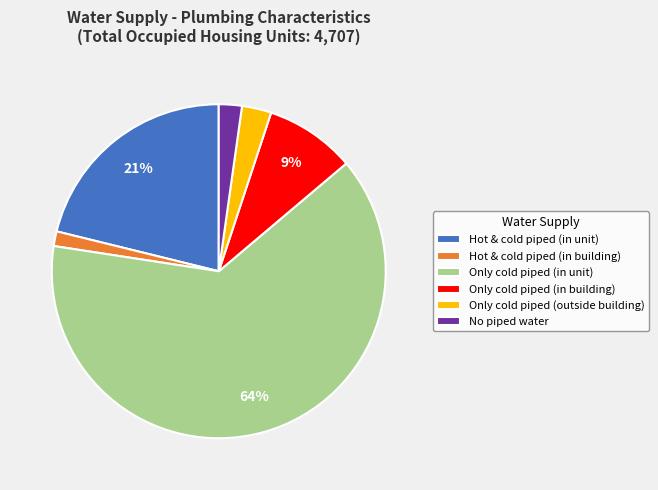

What percentage is the Only cold piped (outside building) slice, to the nearest percent?

3%